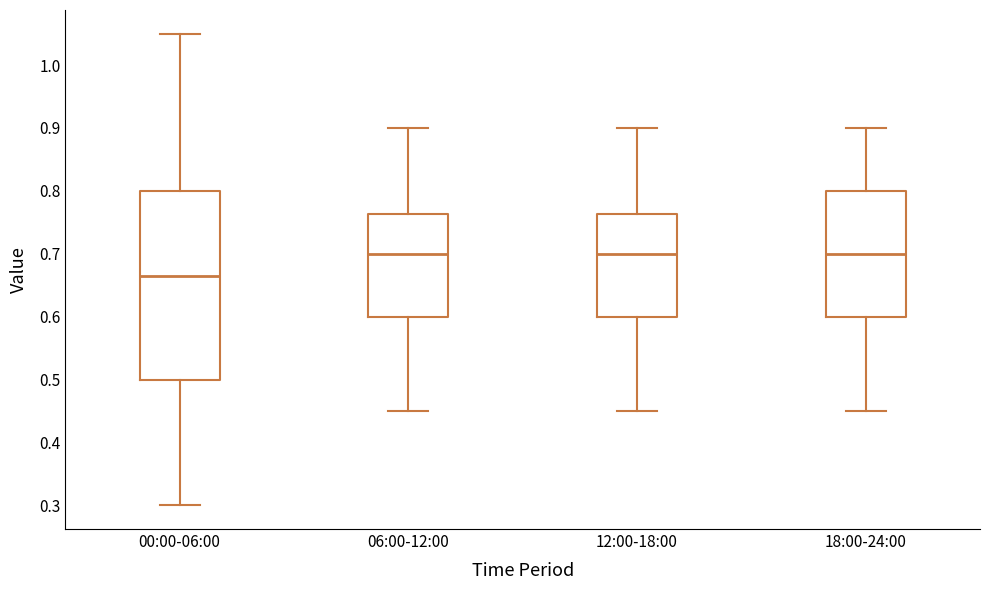

Reading left to right, read every box against the y-axis: the position of its median line, the range the box covers, and the ends of its whiskers. The values are not printed on the chart, so give them approximately, as read against the axis.

00:00-06:00: median 0.67, box 0.50 to 0.80, whiskers 0.30 to 1.05
06:00-12:00: median 0.70, box 0.60 to 0.76, whiskers 0.45 to 0.90
12:00-18:00: median 0.70, box 0.60 to 0.76, whiskers 0.45 to 0.90
18:00-24:00: median 0.70, box 0.60 to 0.80, whiskers 0.45 to 0.90